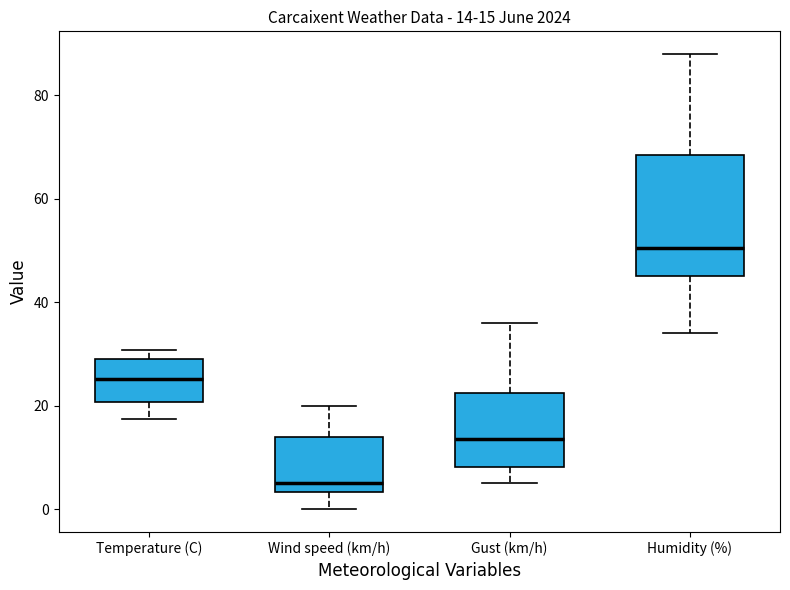

Which box is the tallest, from its lower edge to its upper edge?

Humidity (%)